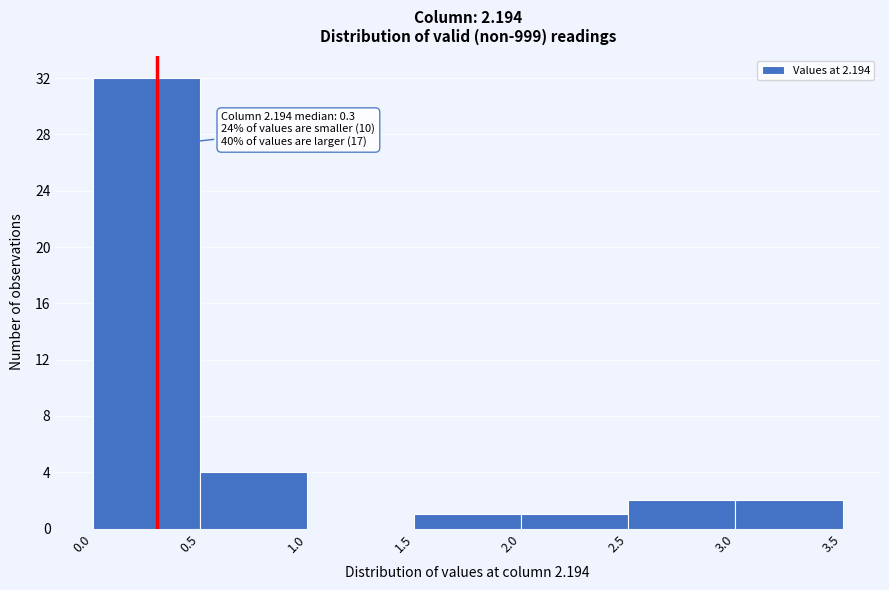

Which range on the x-axis has the tallest bar?

0.0 to 0.5